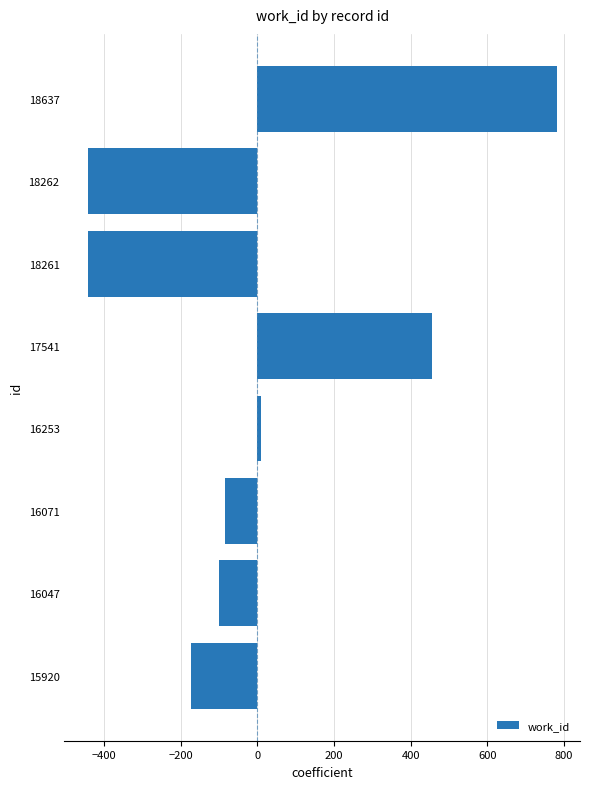

What is the smallest value displayed?

-443